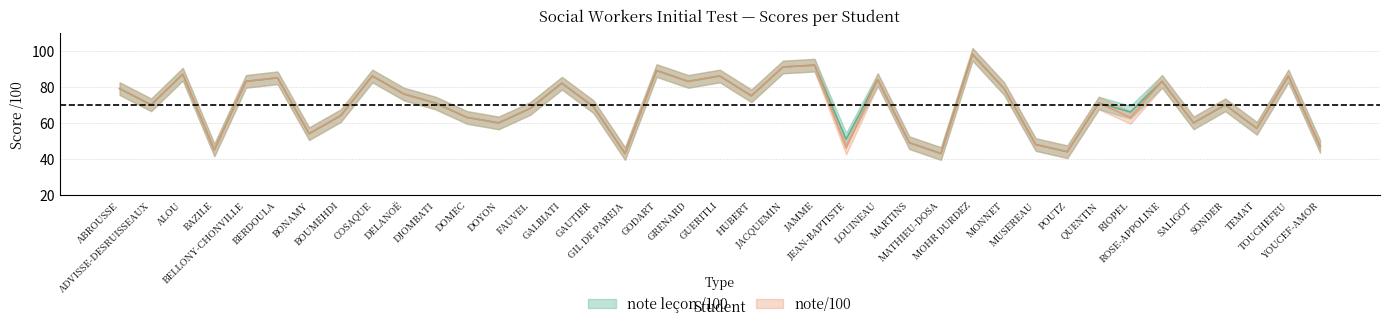

List the series in order of their peak value, highest first.

note leçon /100, note/100